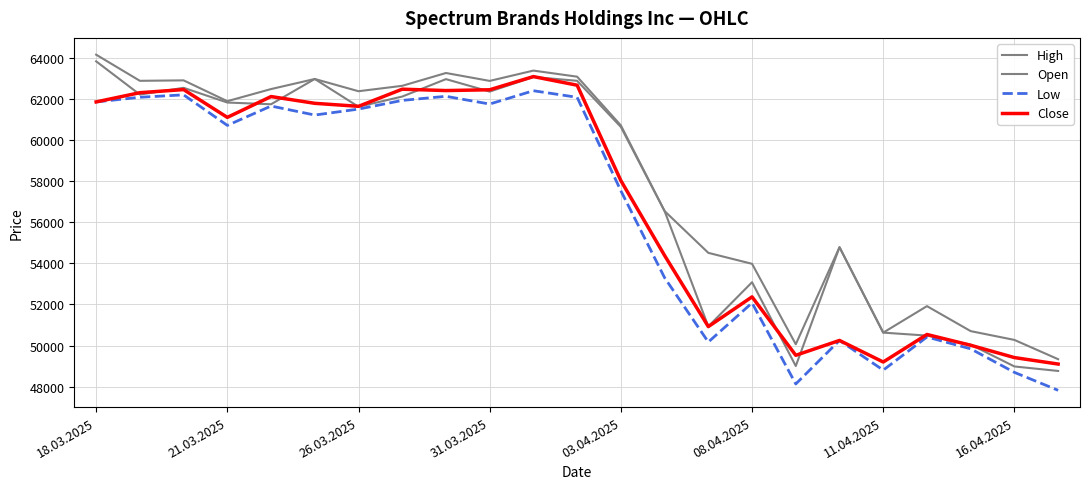

How many lines are shown in the chart?

4